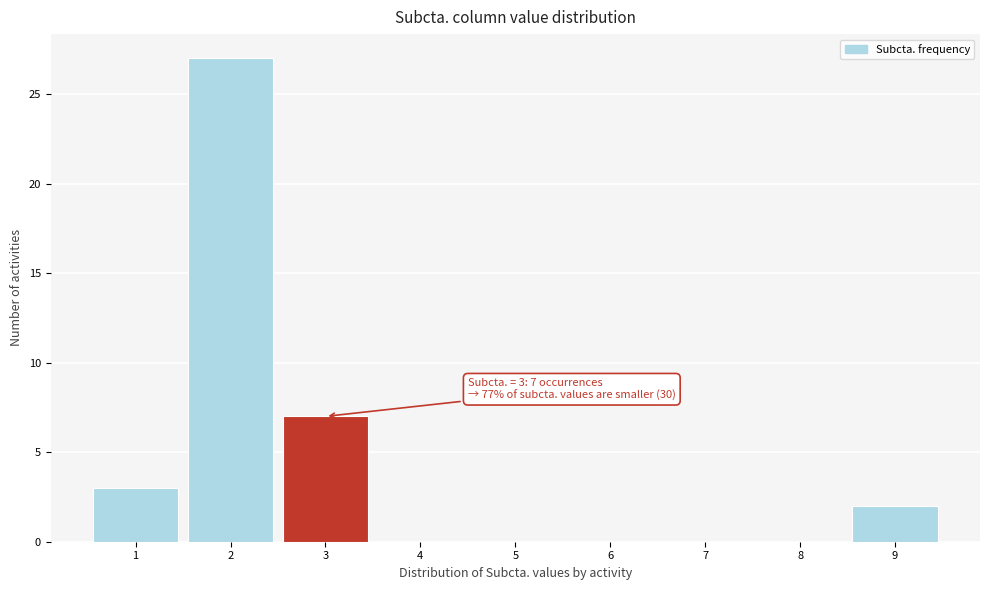

Over which range of the x-axis is the bar tallest?

1.5 to 2.5